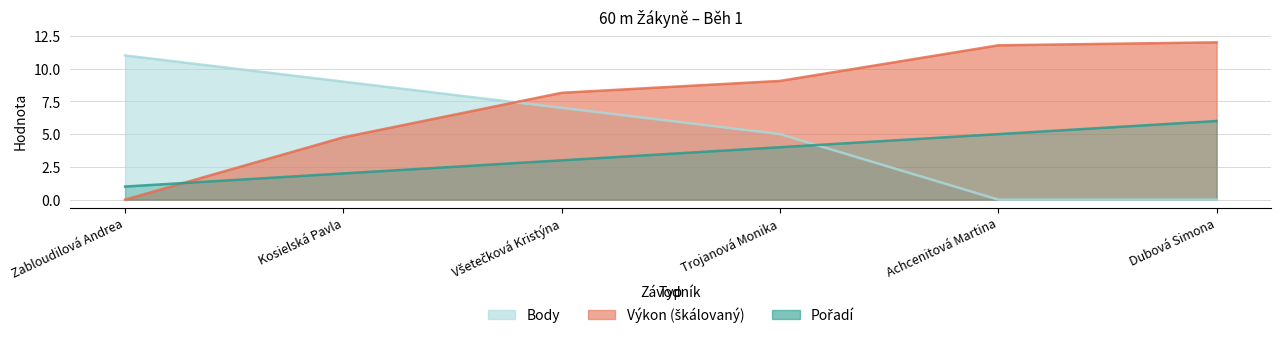

What is the label of the 3rd point from the right?

Trojanová Monika